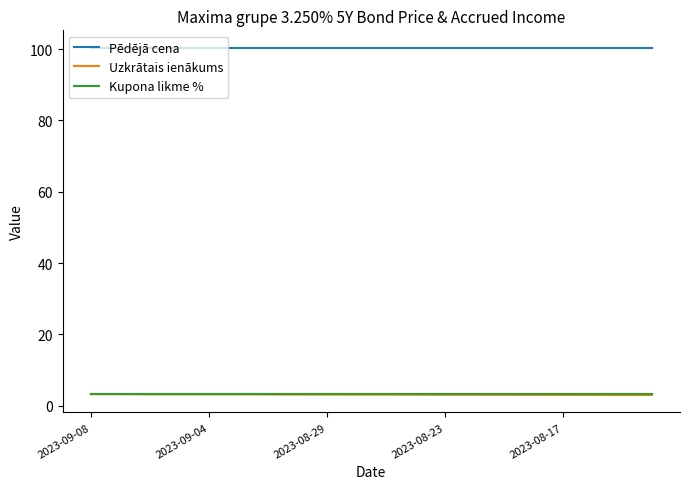

Which series has the largest total across all categories?

Pēdējā cena